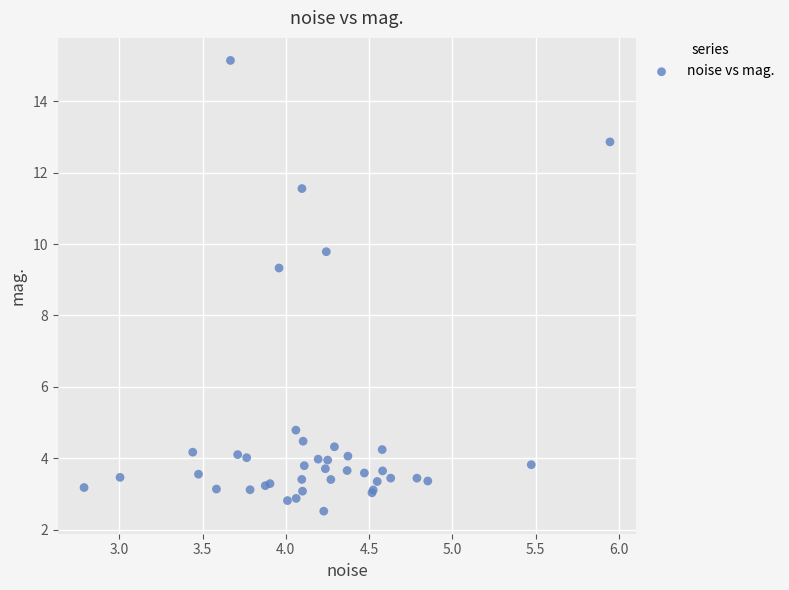

What Y value in the scatter plot is closest to 8?

9.3